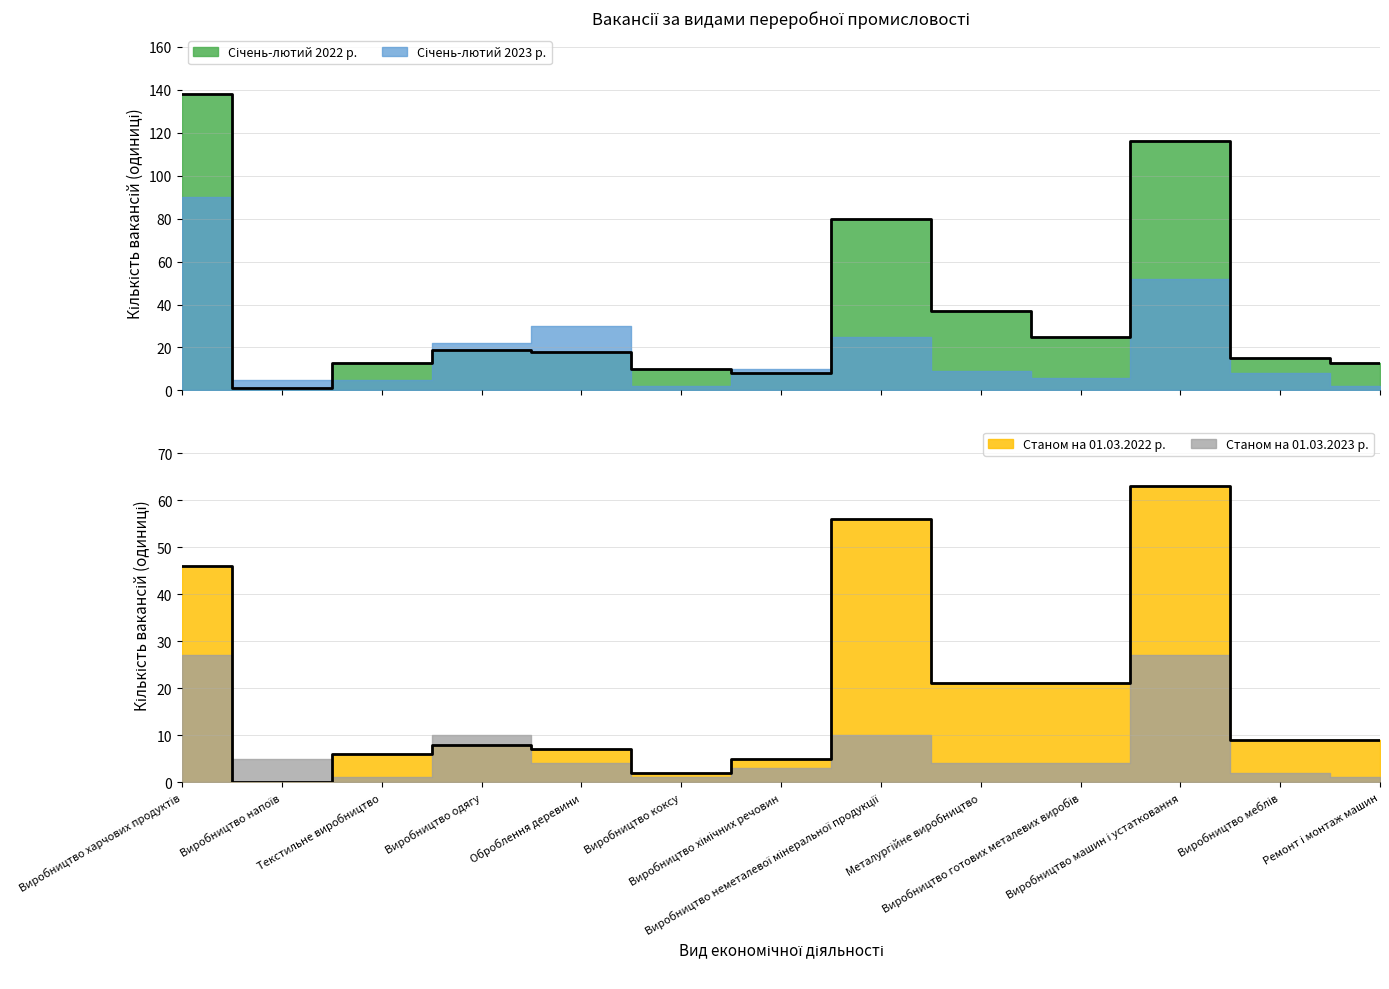

What is the difference between the highest and lowest values at Ремонт і монтаж машин?

4